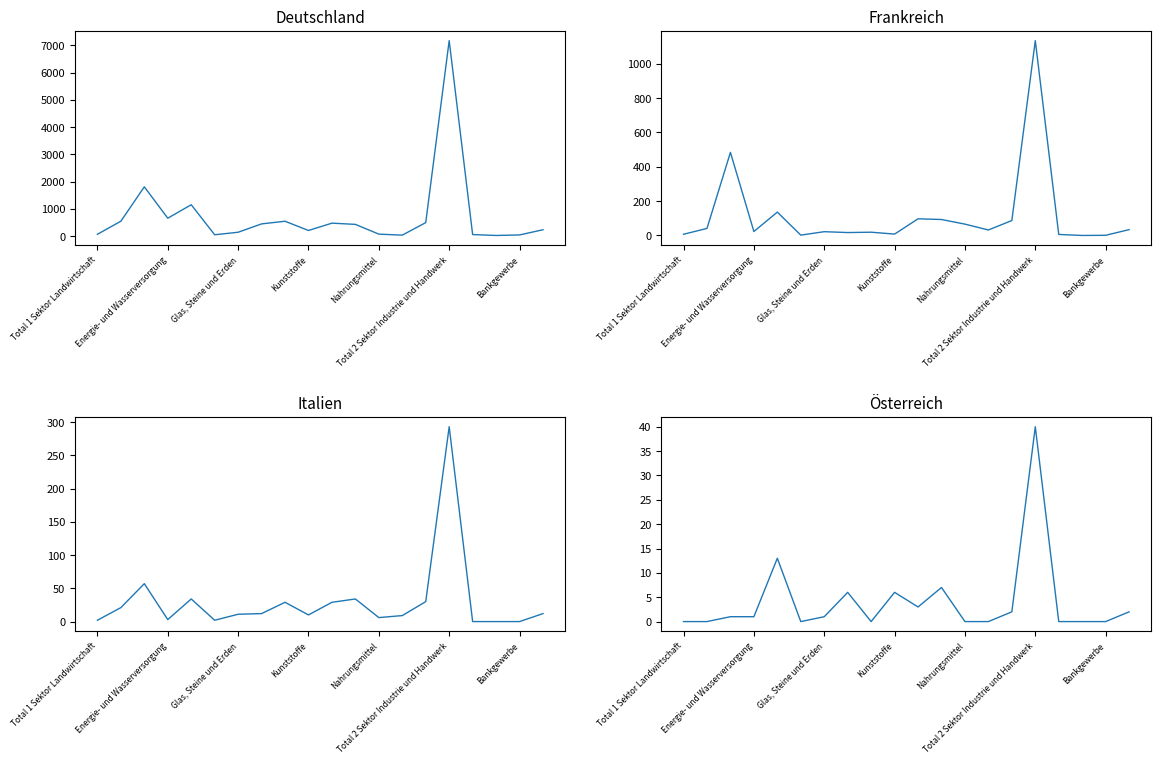

What is the difference between the second highest and minimum values in the Deutschland series?

1786